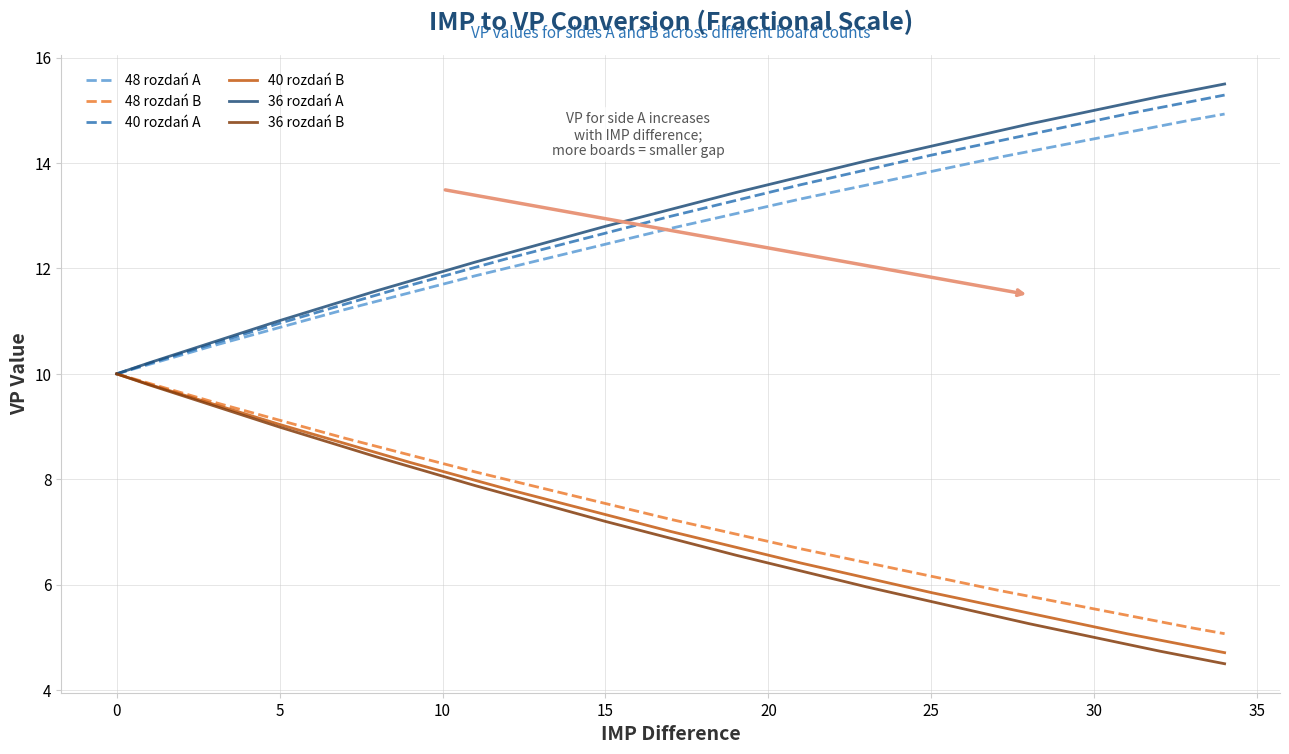

What is the maximum value for 48 rozdań B?

10.0